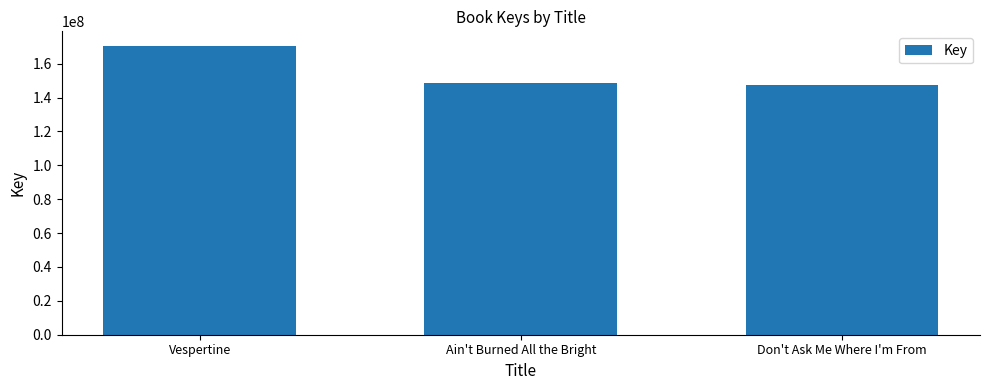

Reading right to left, transcribe all the data shown in this chart.

147624852	148351318	170523091